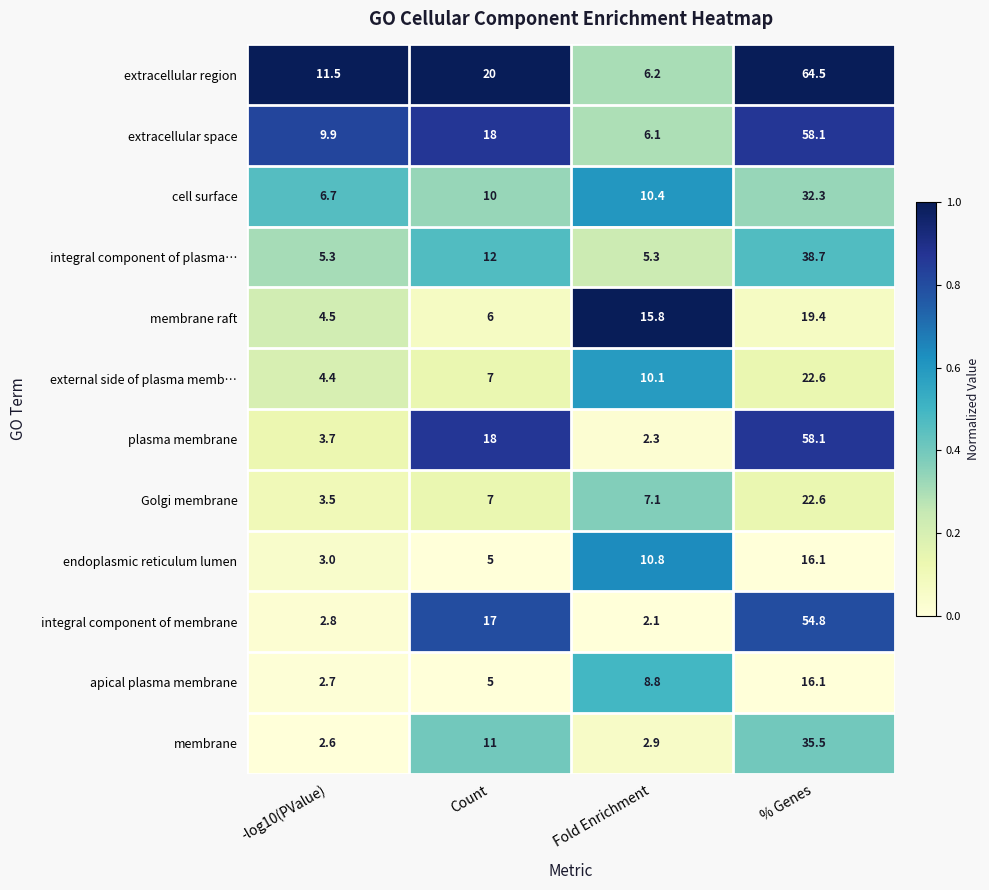

Is the value of membrane raft at % Genes greater than the value of membrane at Count?

Yes